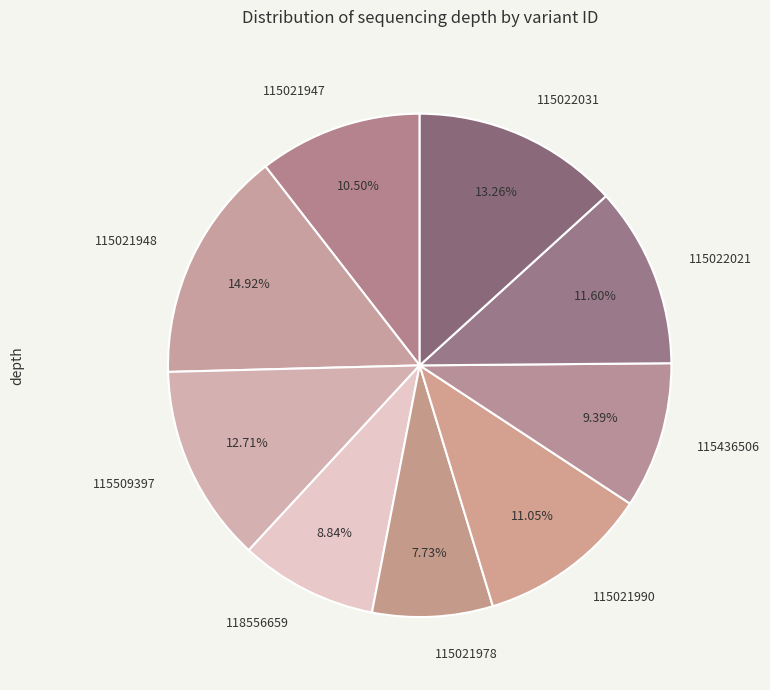

Is it true that 115436506 is 9% of the pie?

True